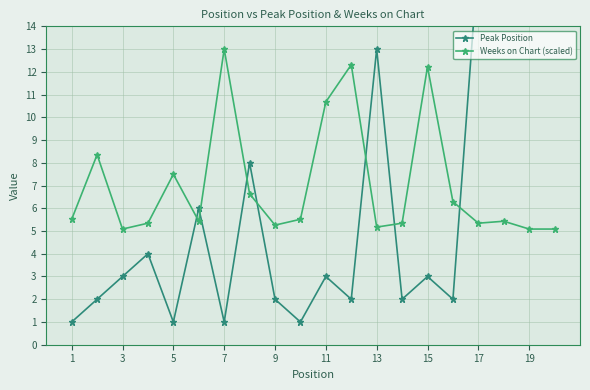

Which category has the highest value in the Weeks on Chart (scaled) series?

7